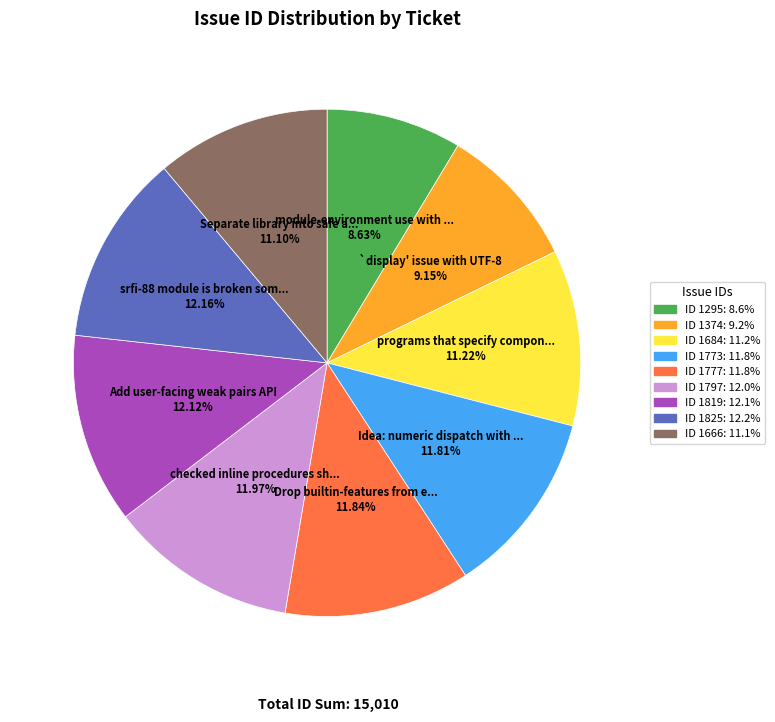

Does any single category account for the majority?

No